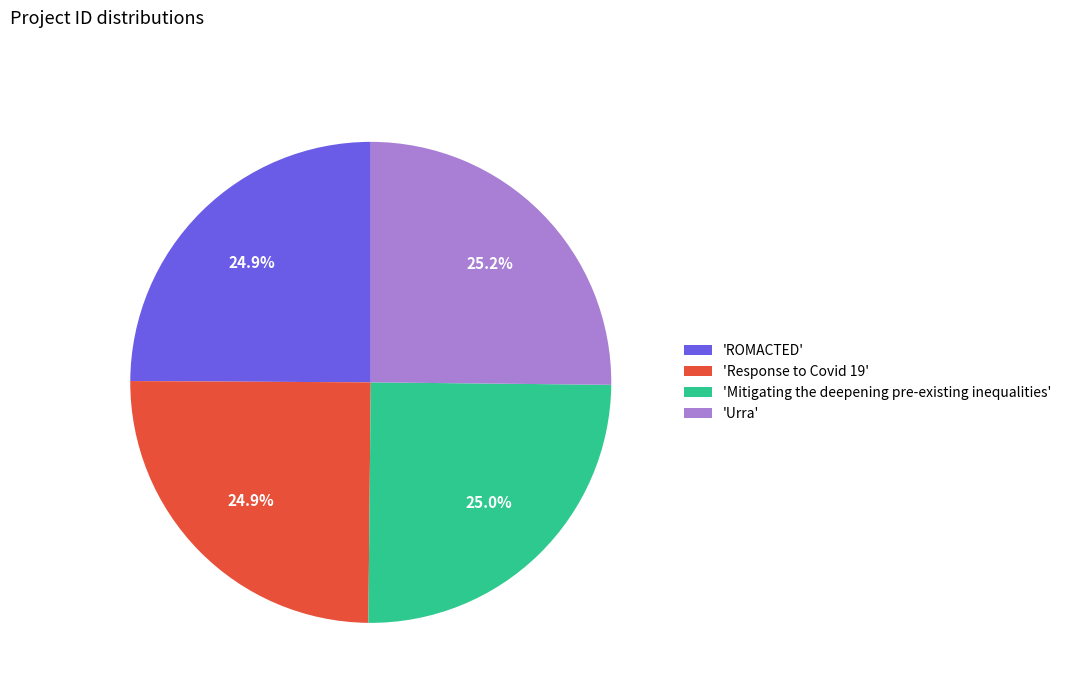

What is the ratio of the value at 'Urra' to the value at 'Response to Covid 19'?

1.0